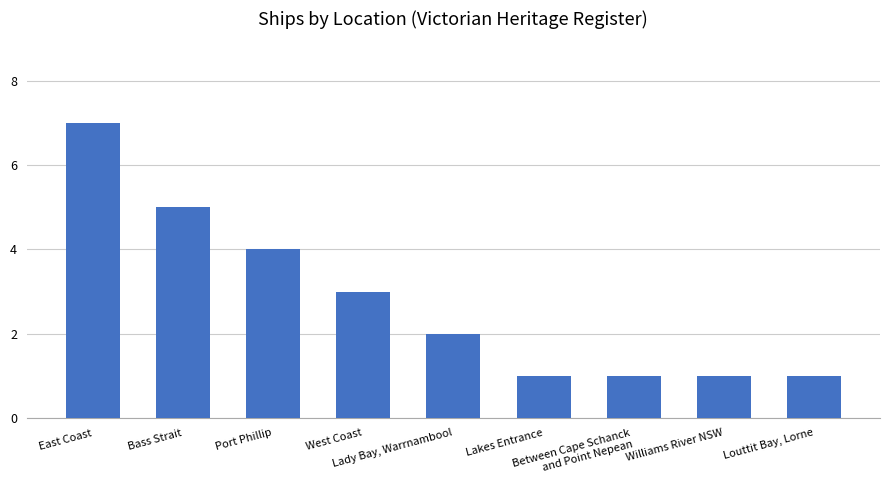

What is the sum of all values?

25